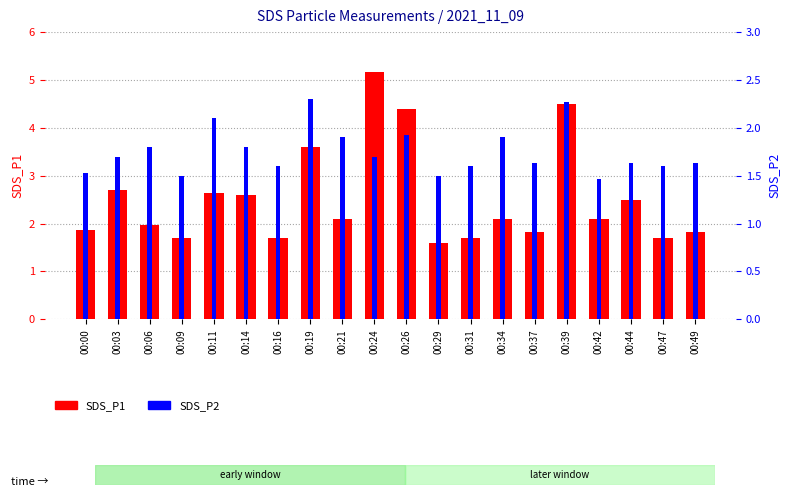

Does the chart contain stacked bars?

No